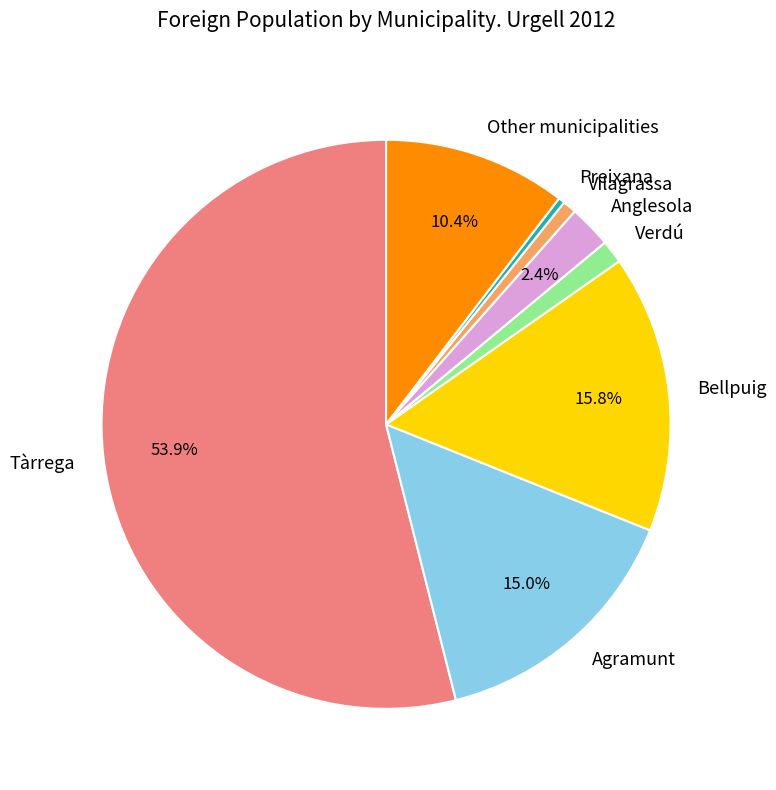

Does any single category account for the majority?

Yes